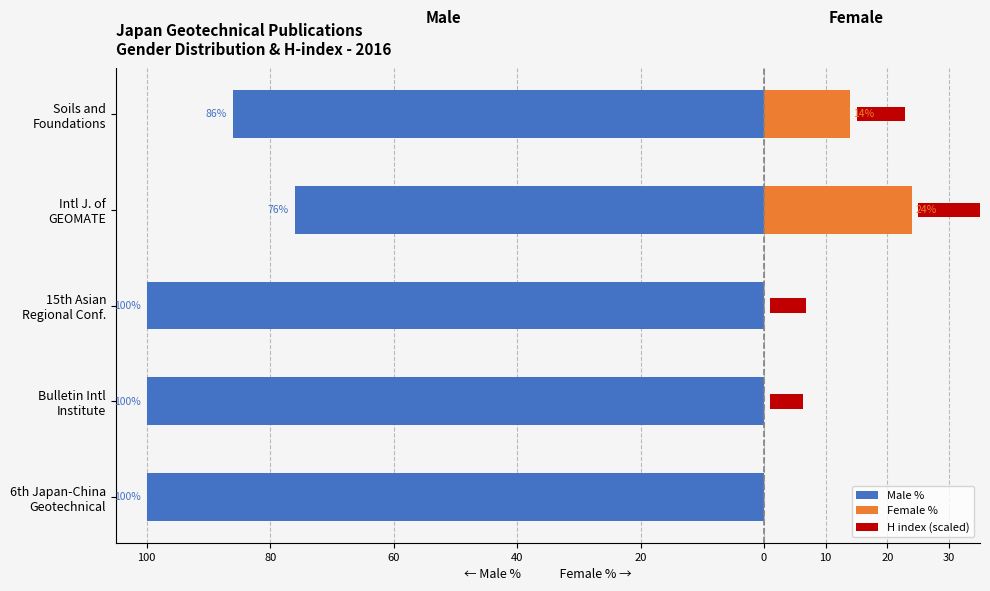

How many values in H index (scaled) are above zero?

4